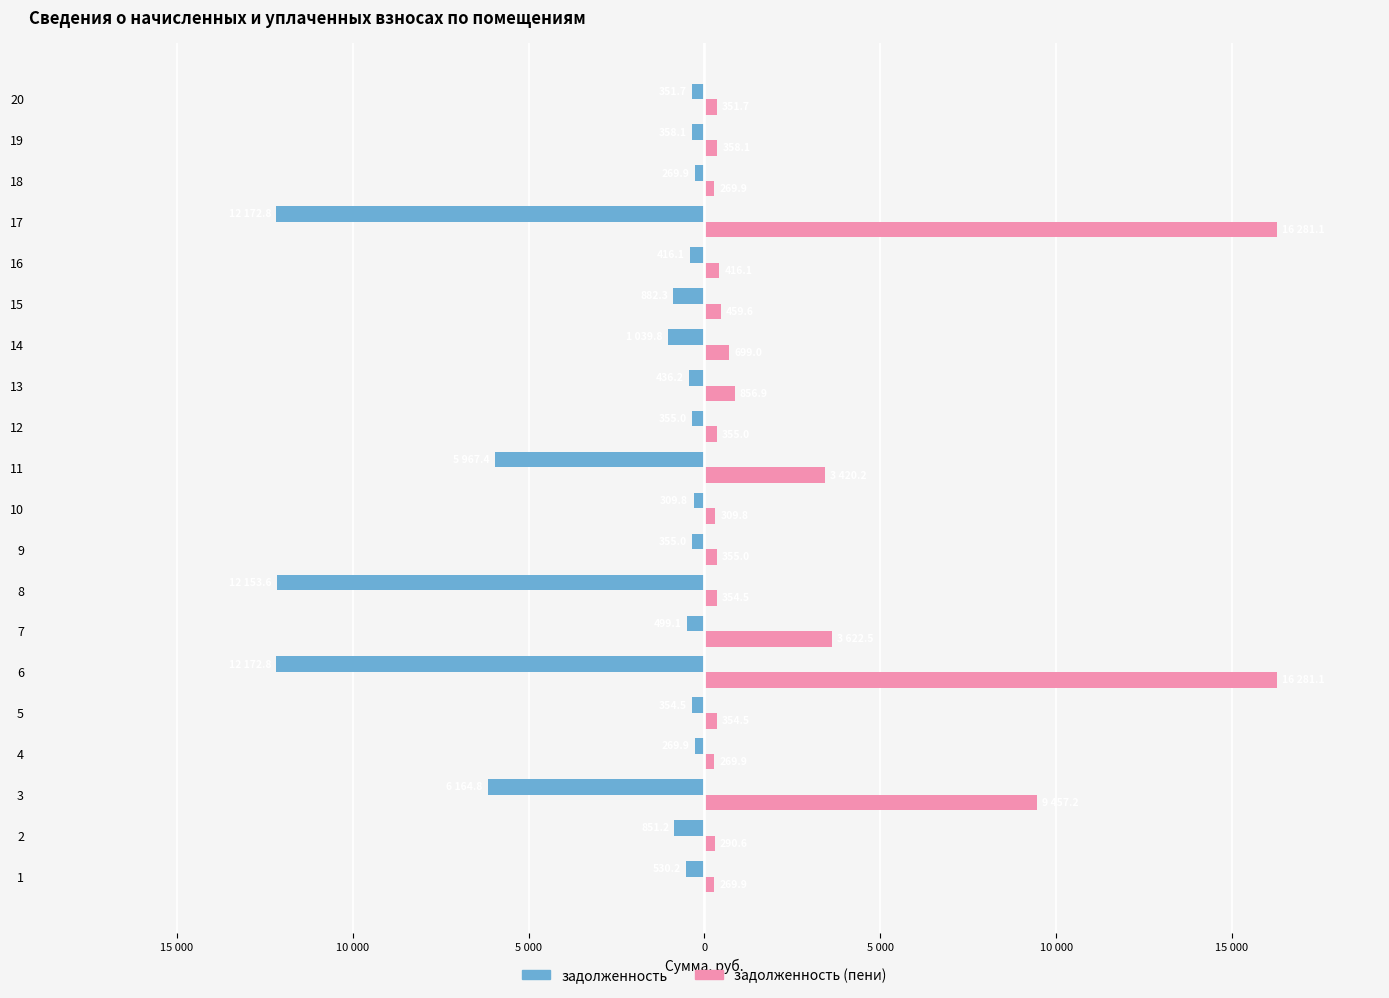

What are all the series names shown in the legend?

задолженность, задолженность (пени)